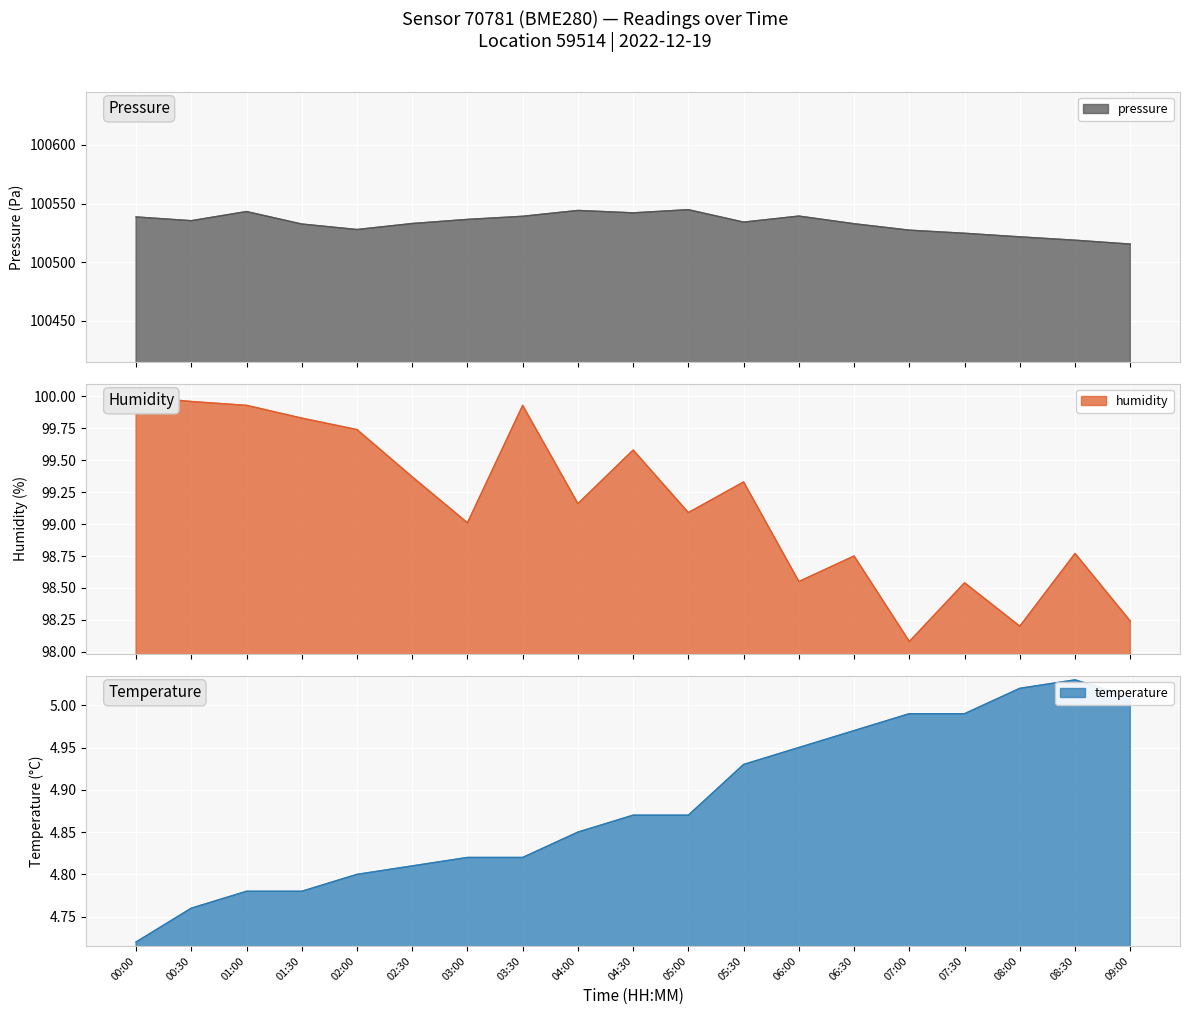

Reading left to right, extract all data points from this chart.

pressure: 00:00=100538.6	00:30=100535.4	01:00=100543.2	01:30=100532.6	02:00=100527.9	02:30=100533.0	03:00=100536.5	03:30=100539.2	04:00=100544.1	04:30=100542.1	05:00=100544.8	05:30=100534.2	06:00=100539.3	06:30=100532.8	07:00=100527.3	07:30=100524.7	08:00=100521.6	08:30=100518.8	09:00=100515.5
humidity: 00:00=100.0	00:30=100.0	01:00=99.9	01:30=99.8	02:00=99.7	02:30=99.4	03:00=99.0	03:30=99.9	04:00=99.2	04:30=99.6	05:00=99.1	05:30=99.3	06:00=98.5	06:30=98.8	07:00=98.1	07:30=98.5	08:00=98.2	08:30=98.8	09:00=98.2
temperature: 00:00=4.7	00:30=4.8	01:00=4.8	01:30=4.8	02:00=4.8	02:30=4.8	03:00=4.8	03:30=4.8	04:00=4.8	04:30=4.9	05:00=4.9	05:30=4.9	06:00=5.0	06:30=5.0	07:00=5.0	07:30=5.0	08:00=5.0	08:30=5.0	09:00=5.0